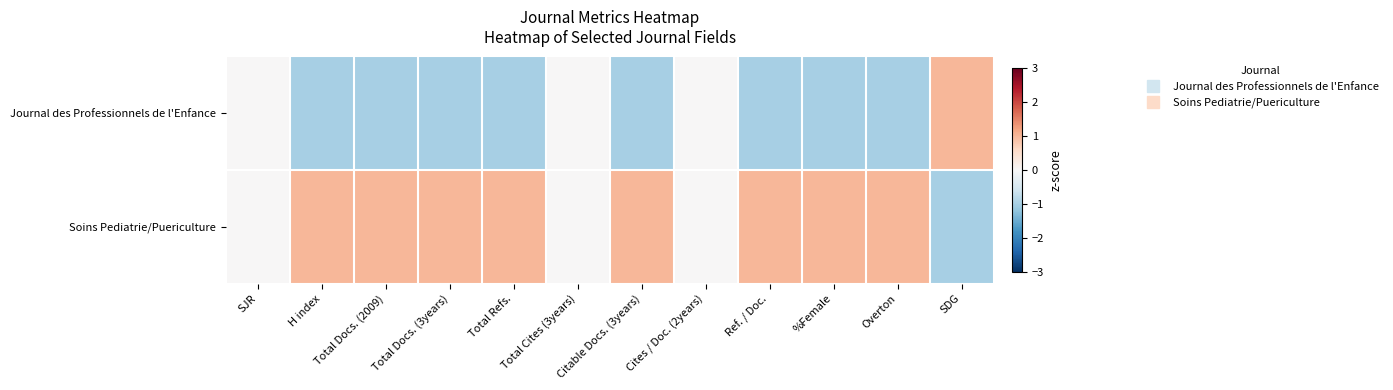

Reading left to right, transcribe all the data shown in this chart.

Journal des Professionnels de l'Enfance: SJR=0	H index=-1	Total Docs. (2009)=-1	Total Docs. (3years)=-1	Total Refs.=-1	Total Cites (3years)=0	Citable Docs. (3years)=-1	Cites / Doc. (2years)=0	Ref. / Doc.=-1	%Female=-1	Overton=-1	SDG=1
Soins Pediatrie/Puericulture: SJR=0	H index=1	Total Docs. (2009)=1	Total Docs. (3years)=1	Total Refs.=1	Total Cites (3years)=0	Citable Docs. (3years)=1	Cites / Doc. (2years)=0	Ref. / Doc.=1	%Female=1	Overton=1	SDG=-1